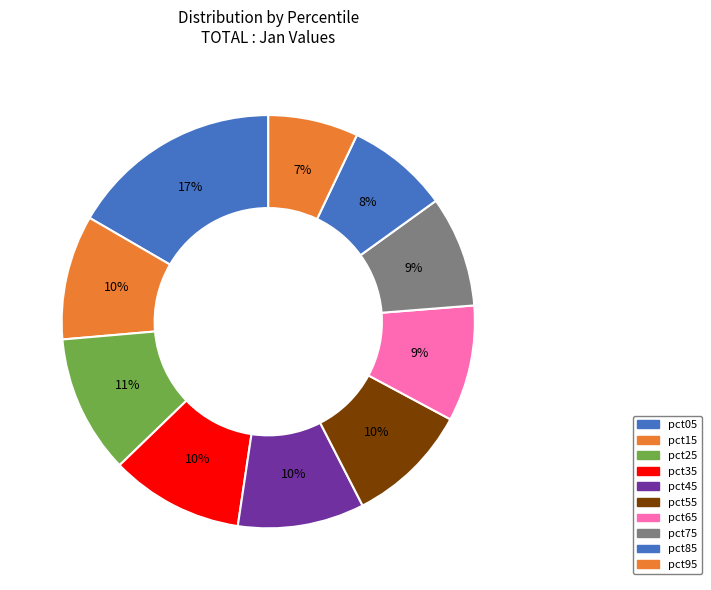

Combined, do pct75 and pct35 account for over 50%?

No